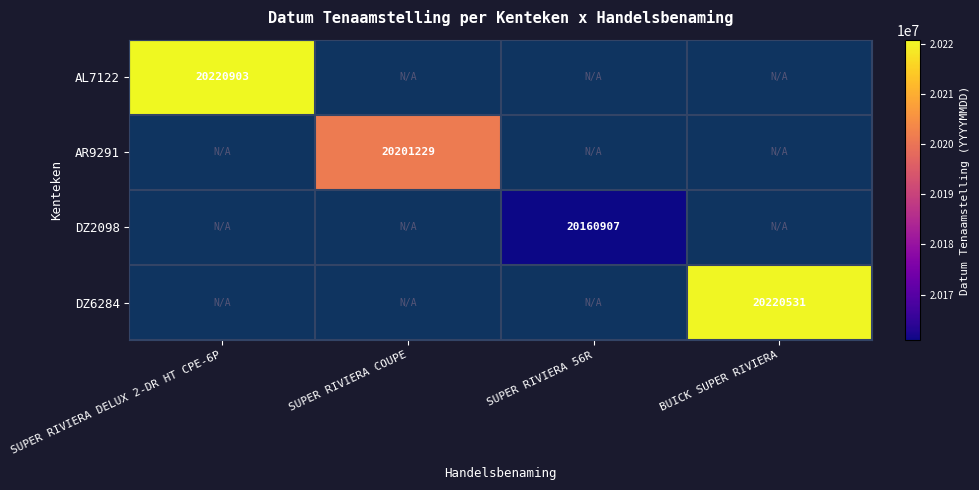

True or false: DZ6284 has a value of 11456607 at BUICK SUPER RIVIERA.

False